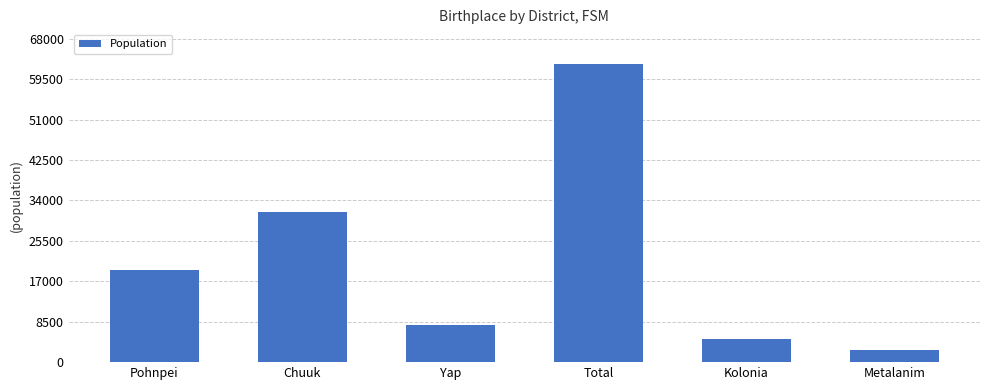

What is the average value?

21520